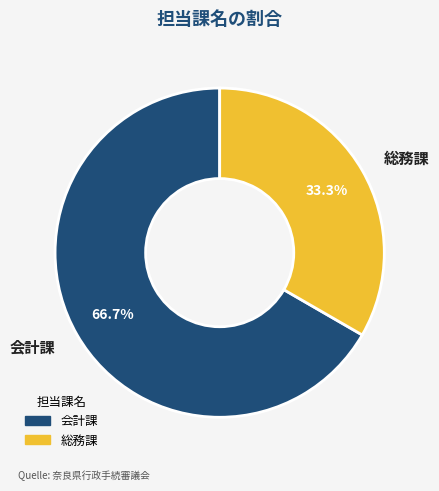

To the nearest percent, what percentage of the pie is 総務課?

33%